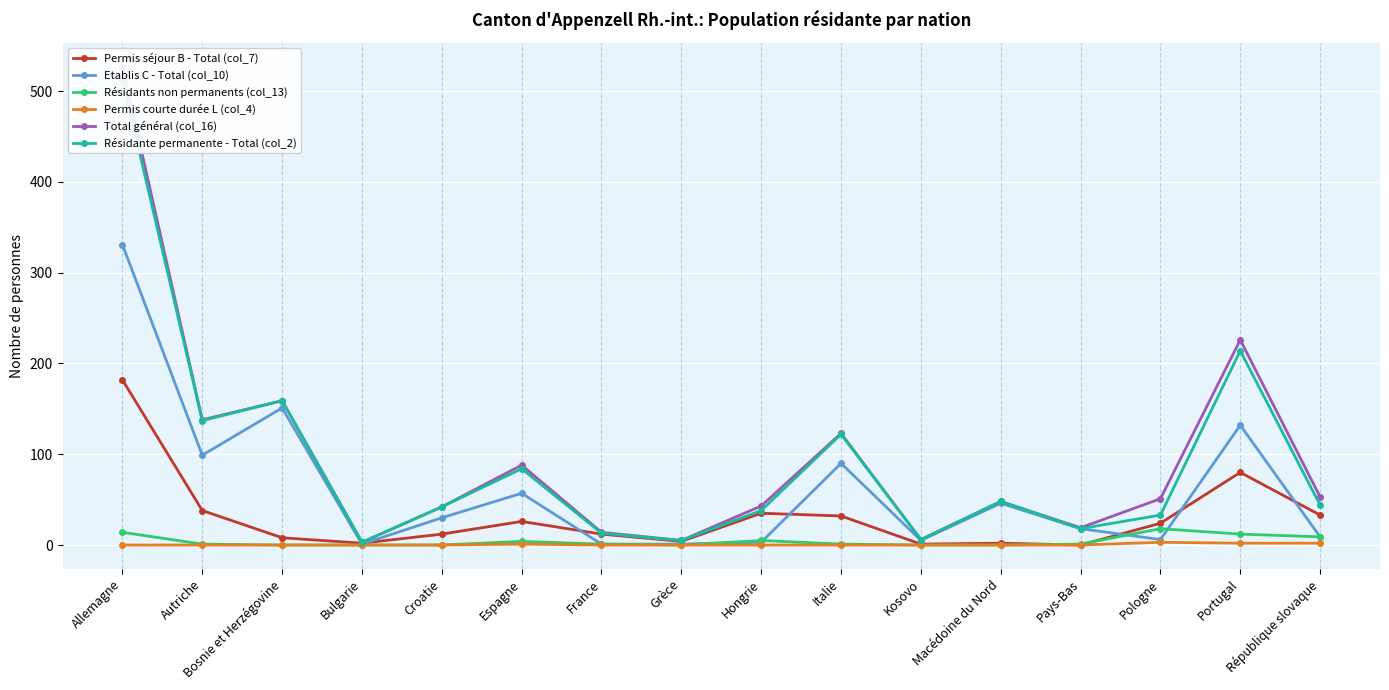

What is the minimum value for Total général (col_16)?

3